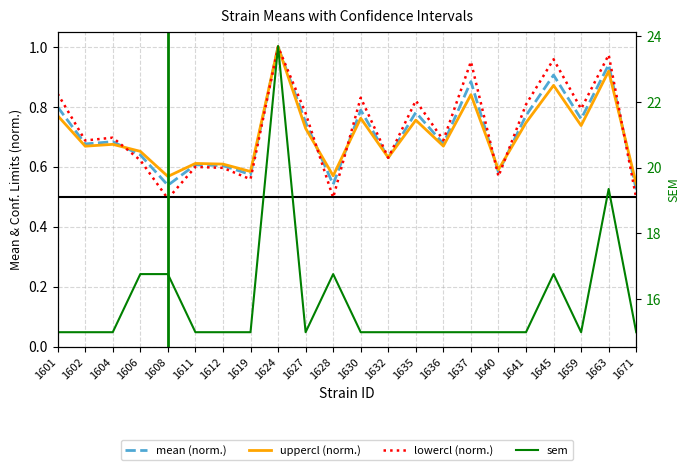

What is the difference between the mean (norm.) values at 1624 and 1659?

0.2